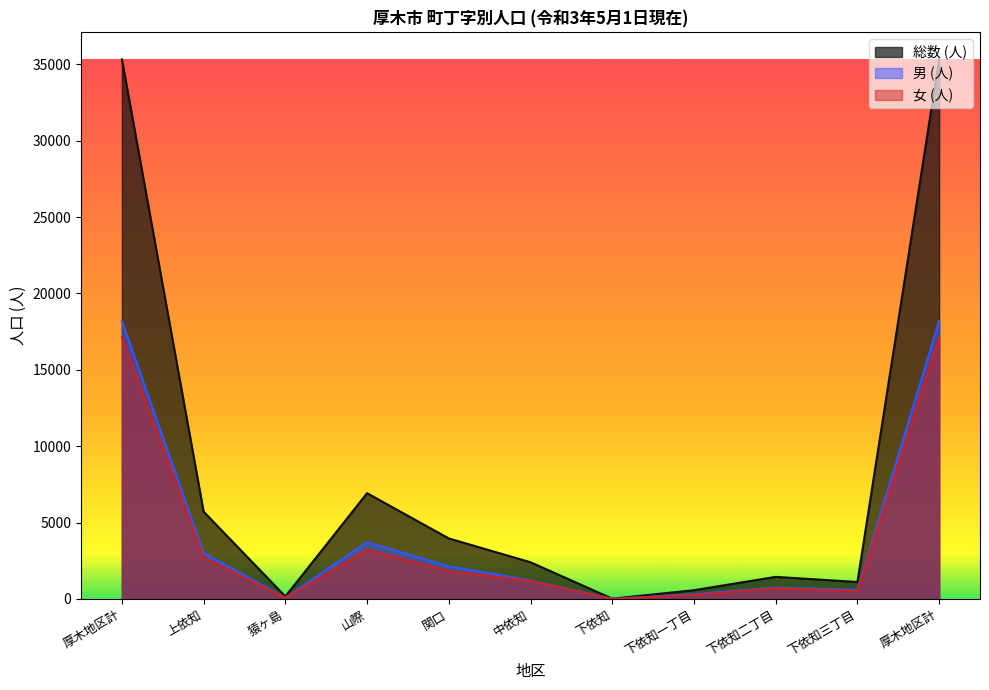

Is it true that 男 (人) equals 2340 at 山際?

False